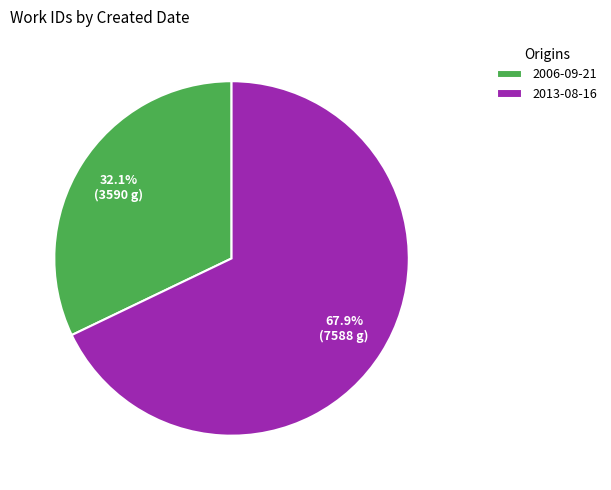

Do 2013-08-16 and 2006-09-21 together represent more than half of the pie?

Yes